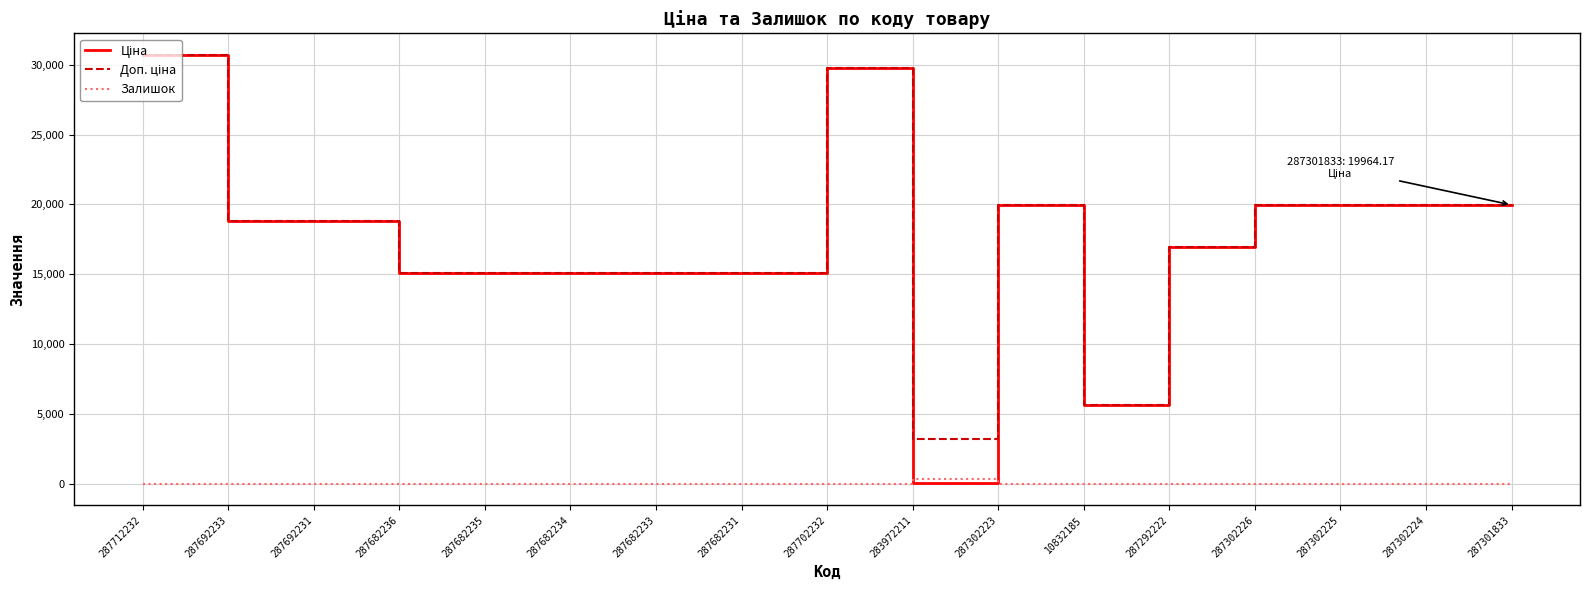

What is the difference between the Залишок values at 287302224 and 287692231?

3.0